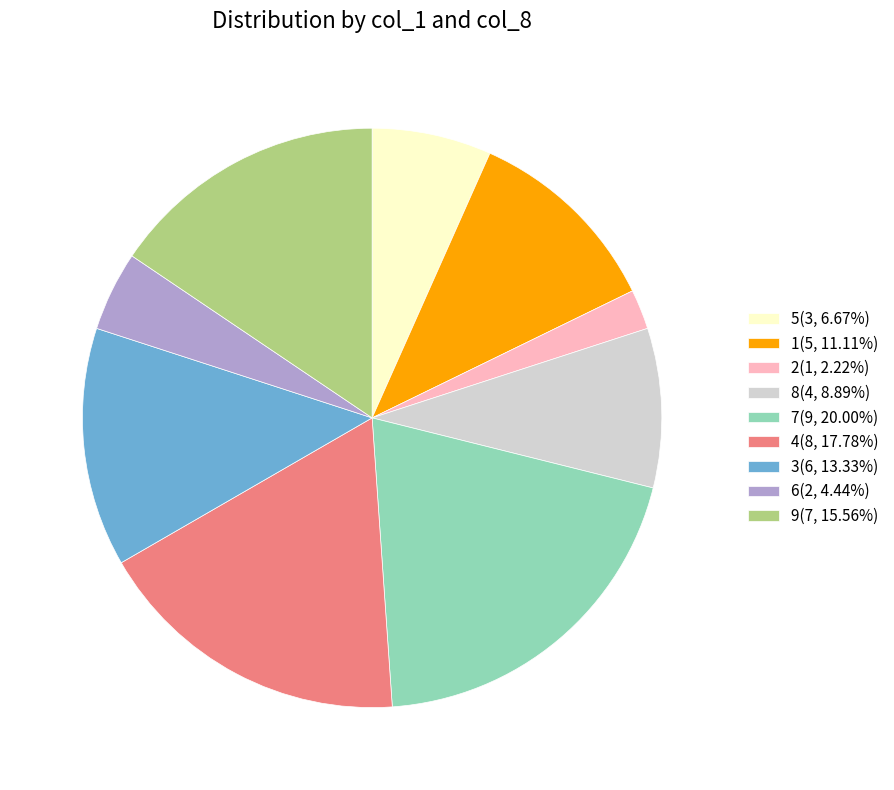

Do 6(2, 4.44%) and 2(1, 2.22%) together represent more than half of the pie?

No